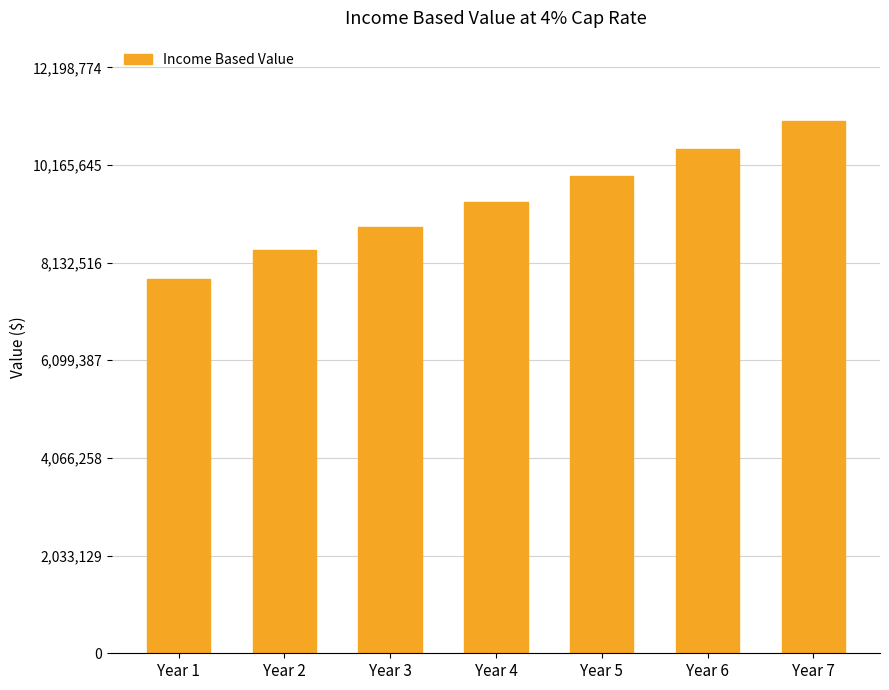

Reading left to right, list all the values displayed in this chart.

Year 1=7798500	Year 2=8392785	Year 3=8876913	Year 4=9387181	Year 5=9925824	Year 6=10492583	Year 7=11089795